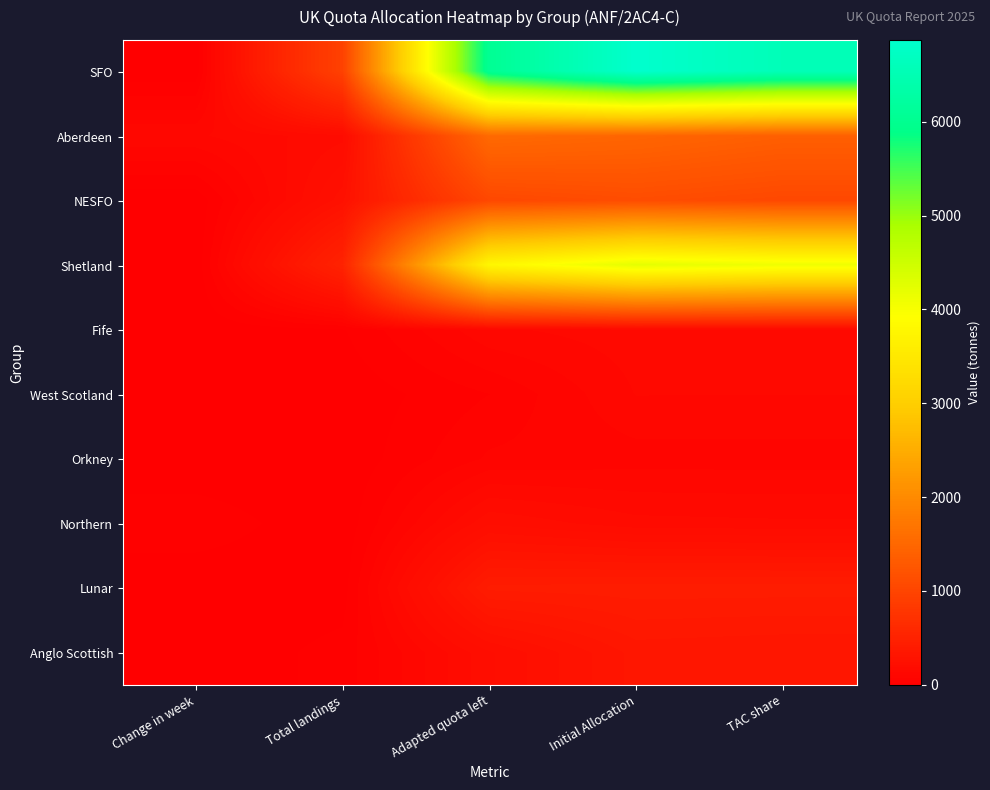

Which has a higher value, Adapted quota left or TAC share?

TAC share